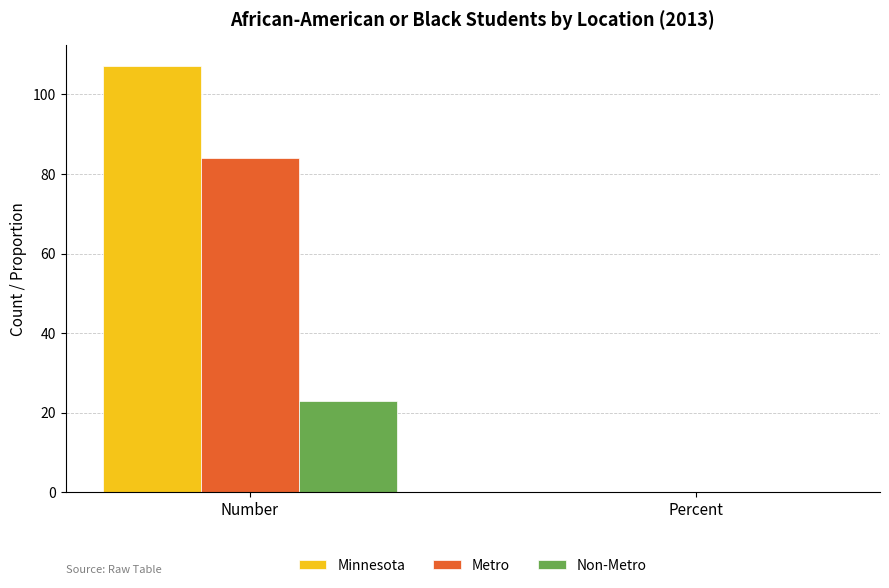

What is the total value across all series at Percent?

0.5